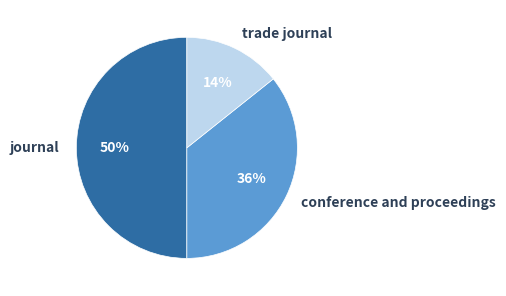

How many slices are in this pie chart?

3